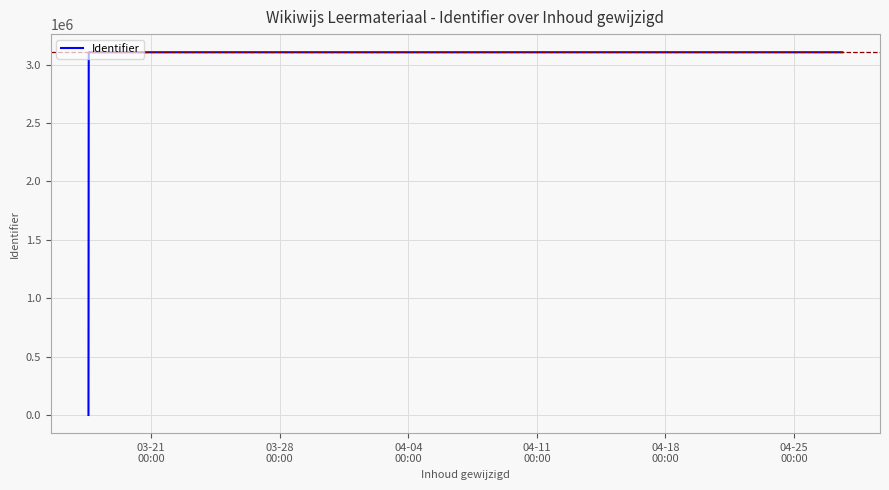

Is this an area chart (filled region under the line)?

No